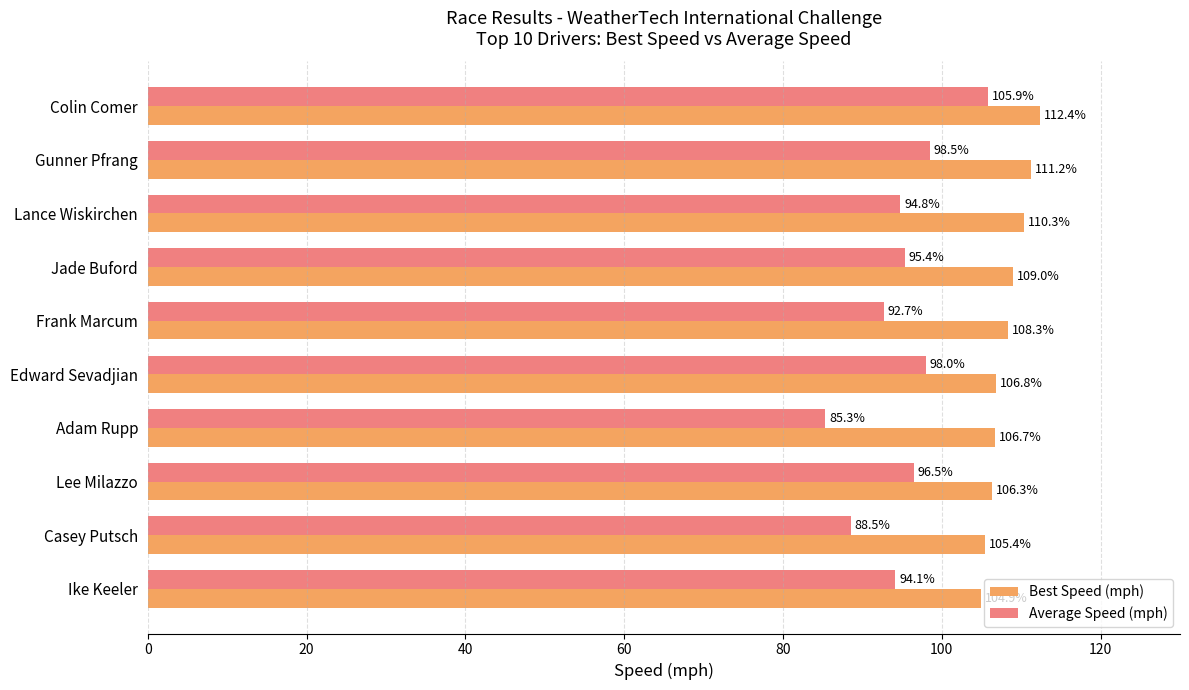

Which series has the largest total across all categories?

Best Speed (mph)